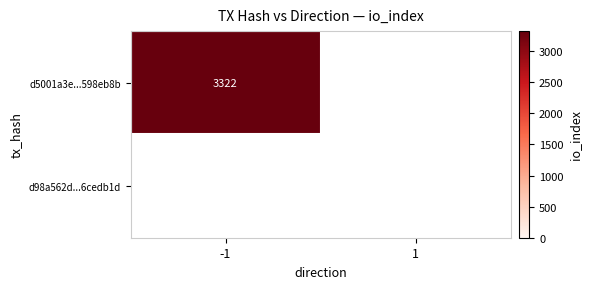

Count the d98a562d9d5b675cbe72d121bf7866206cedb1d values in the range 0 to 1.

2